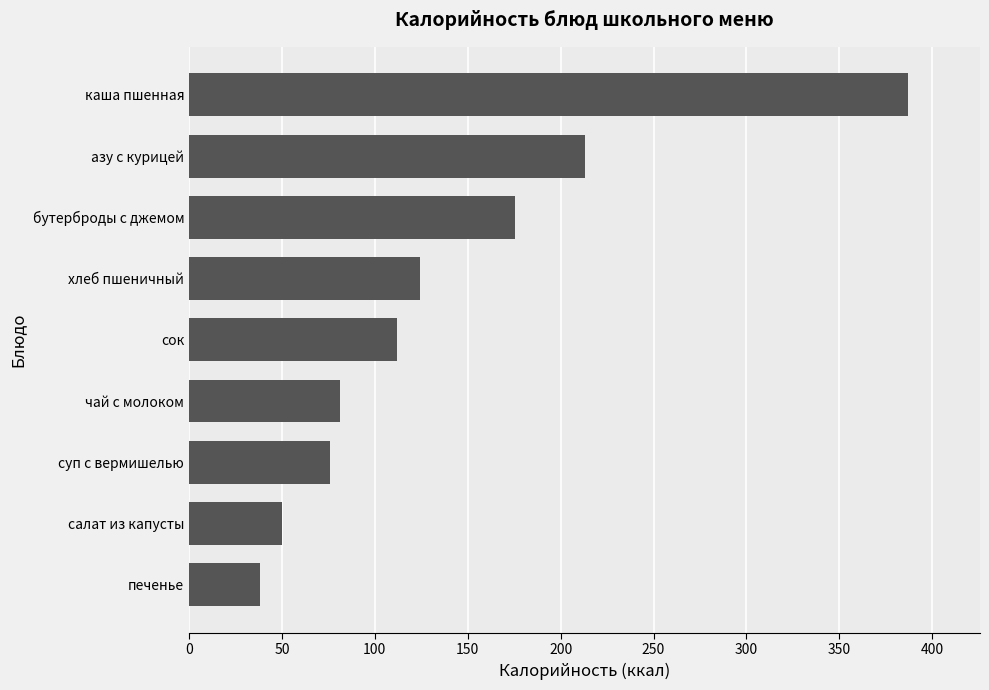

The chart shows a value of 50.2 at салат из капусты. True or false?

True